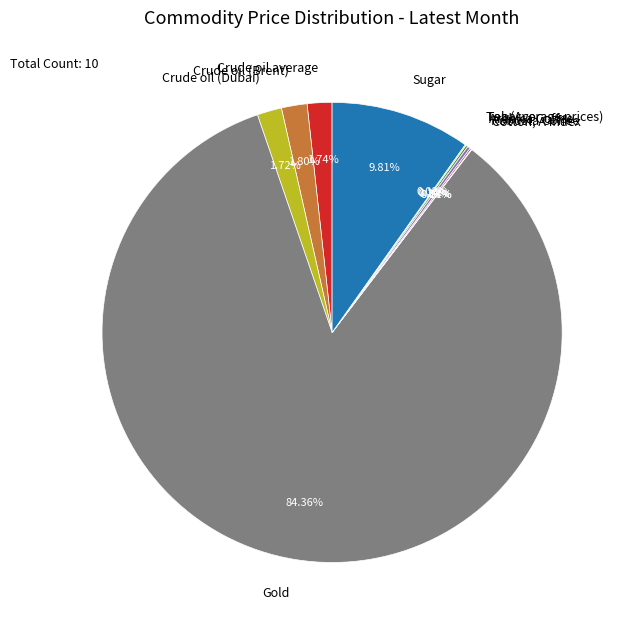

What is the ratio of the value at Crude oil average to the value at Crude oil (Brent)?

1.0